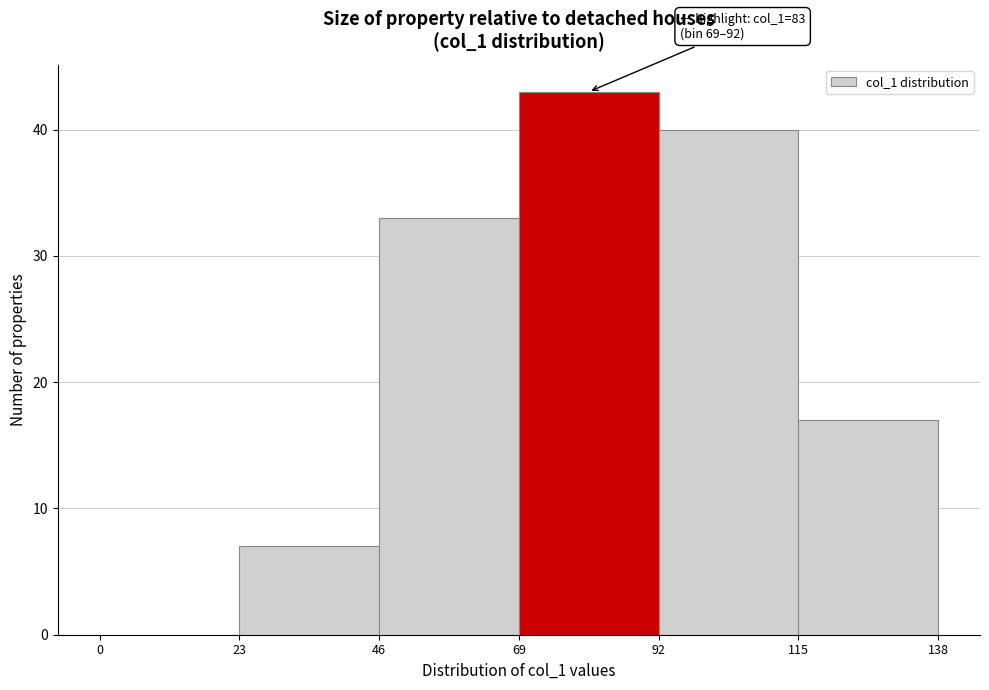

Over which range of the x-axis is the bar tallest?

69 to 92